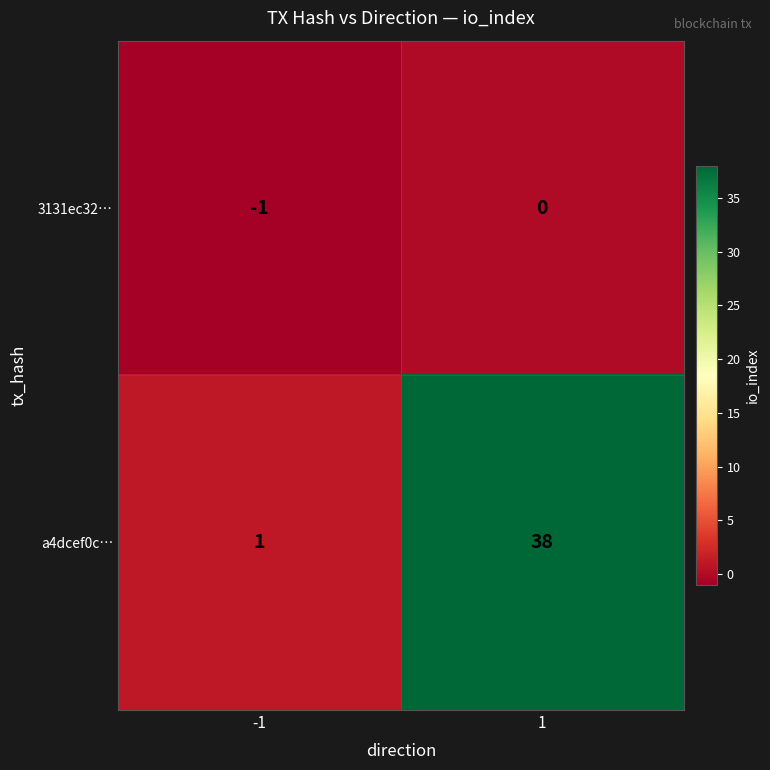

Read the a4dcef0c… value at 1.

38